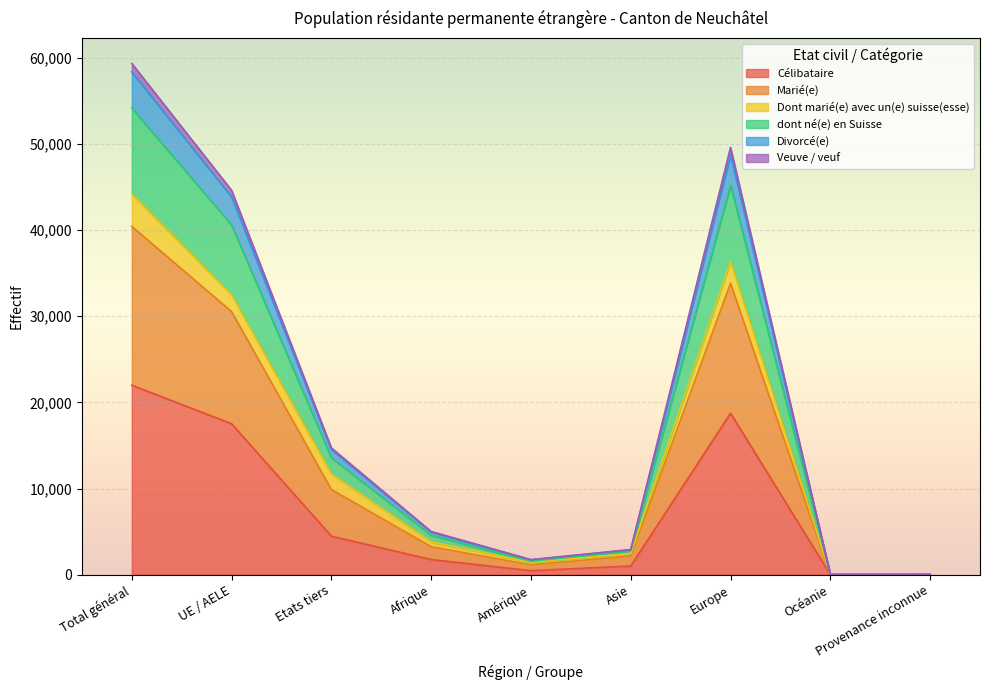

What is the difference between the highest and lowest values at Asie?

1910